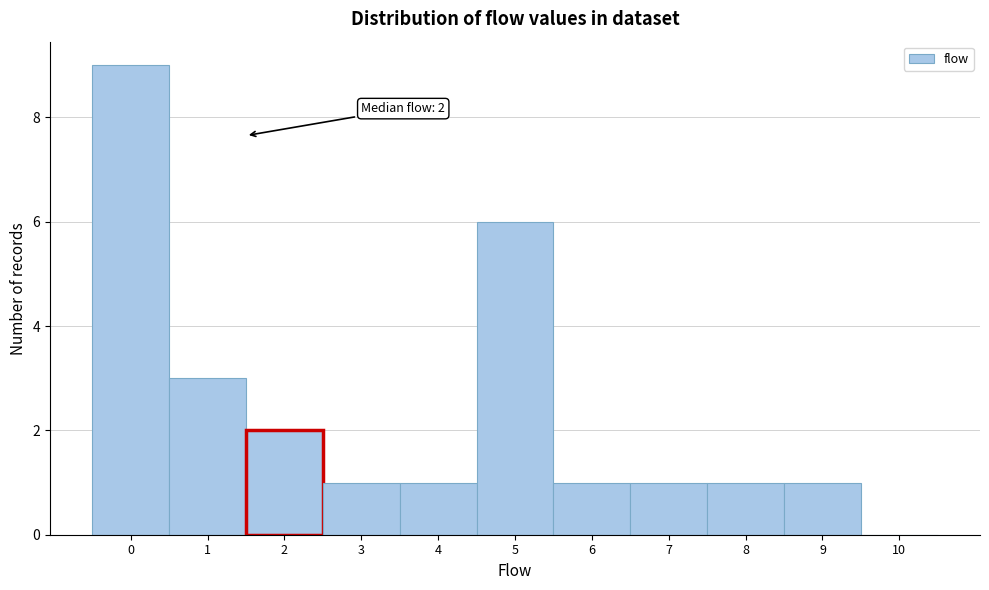

Reading left to right, list all the values displayed in this chart.

0=9	1=3	2=2	3=1	4=1	5=6	6=1	7=1	8=1	9=1	10=0